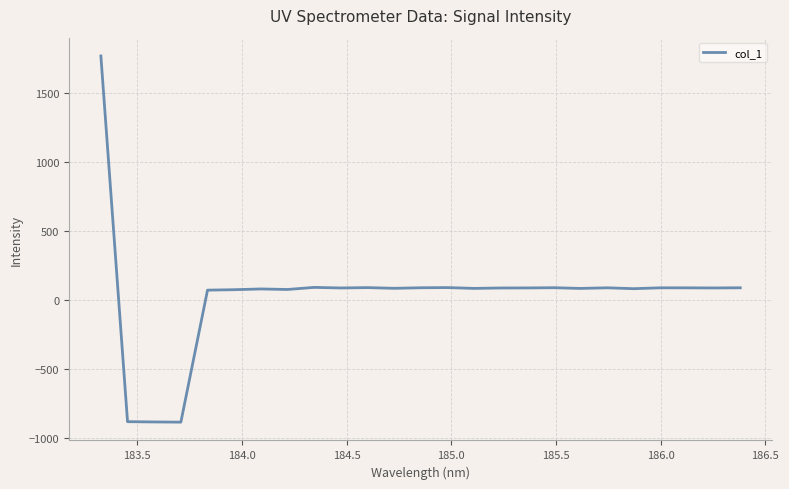

What is the difference between the maximum and minimum values?

2655.1